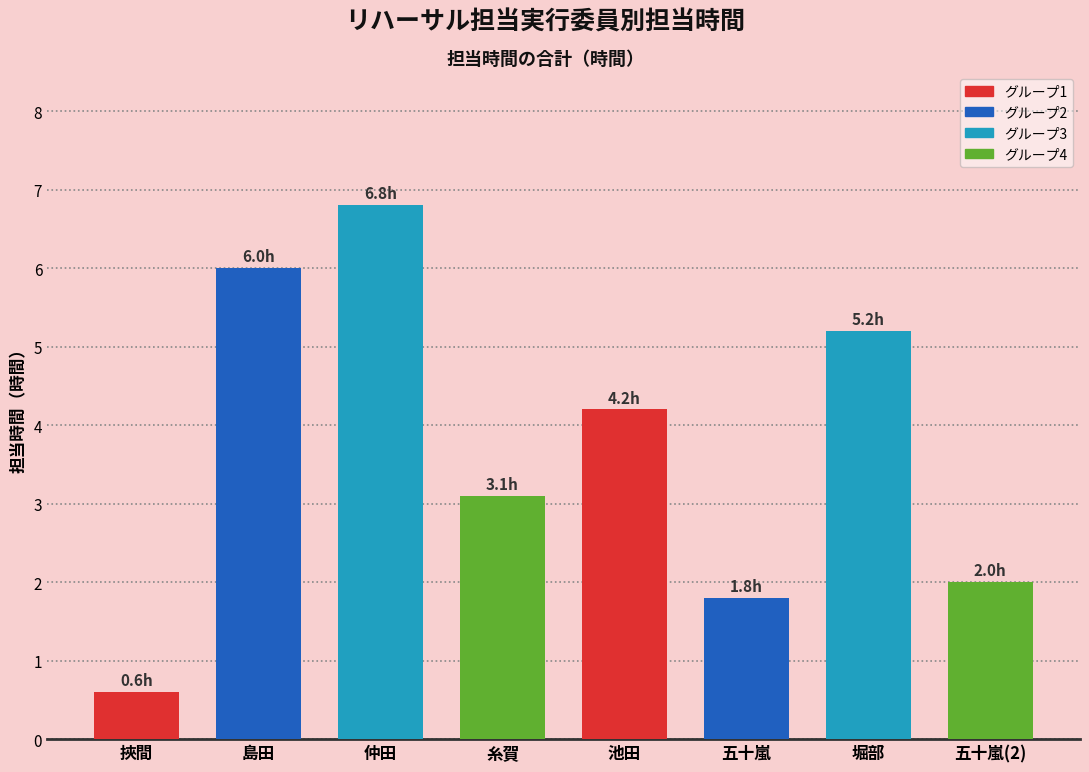

Read the value at 糸賀.

3.1